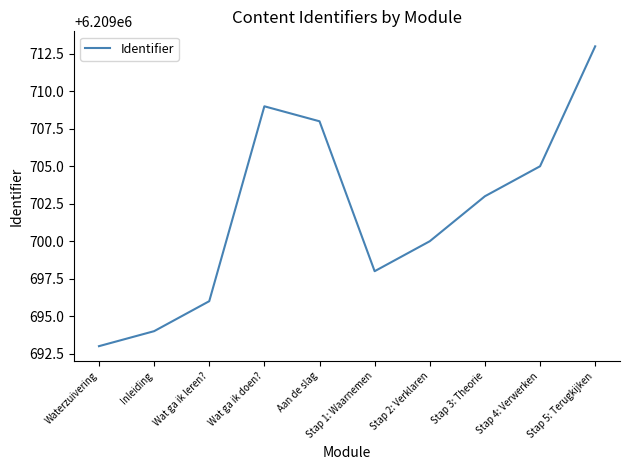

Reading left to right, extract all data points from this chart.

6209693	6209694	6209696	6209709	6209708	6209698	6209700	6209703	6209705	6209713